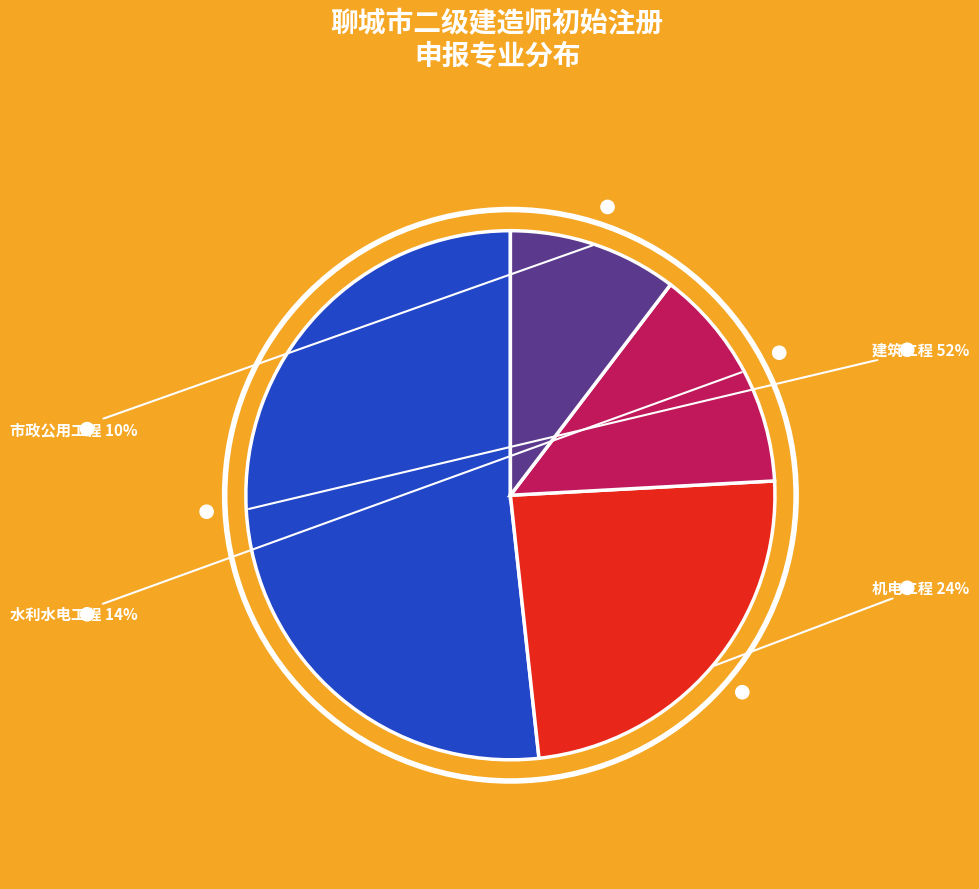

Which slice is the smallest?

市政公用工程